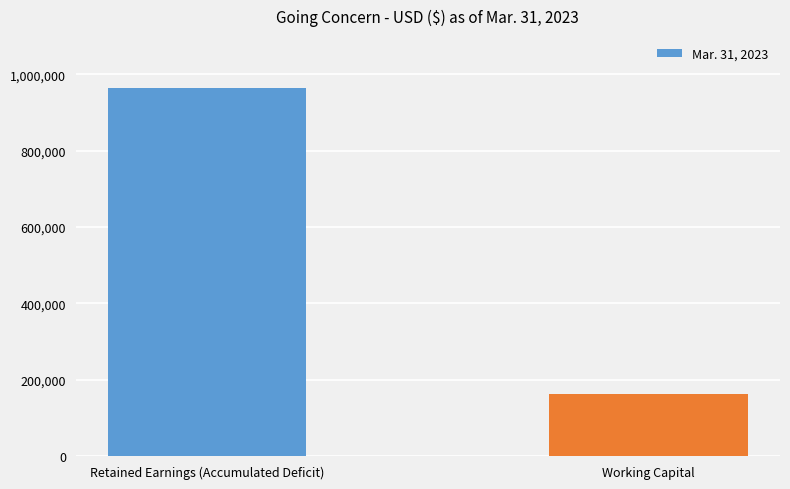

The chart shows a value of 77076 at Working Capital. True or false?

False